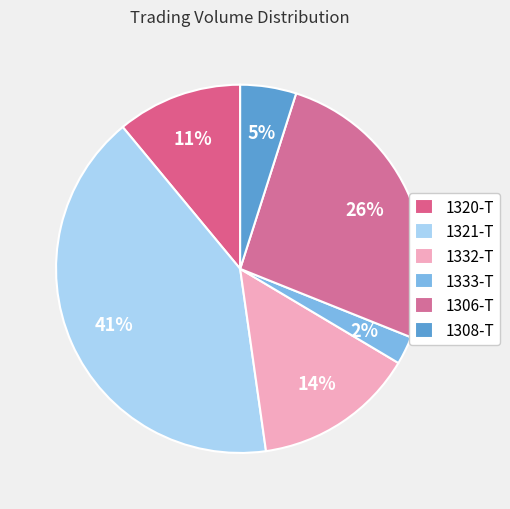

Rank the categories by value from highest to lowest.

1321-T, 1306-T, 1332-T, 1320-T, 1308-T, 1333-T